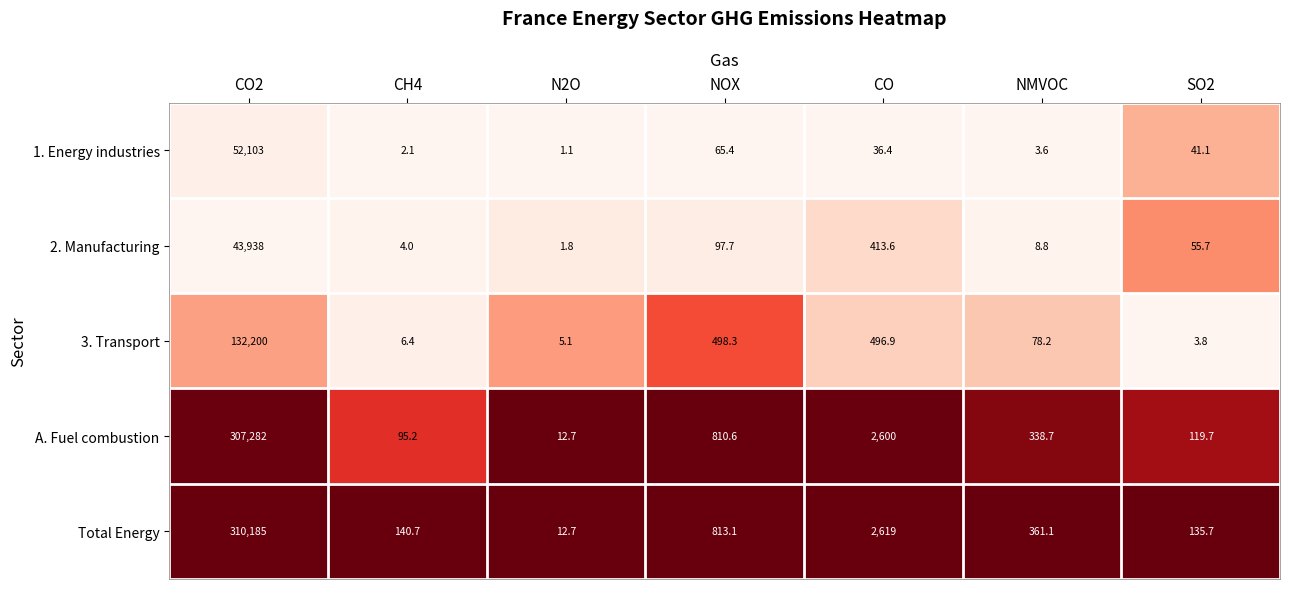

Rank the series by their maximum value, from lowest to highest.

2. Manufacturing, 1. Energy industries, 3. Transport, A. Fuel combustion, Total Energy